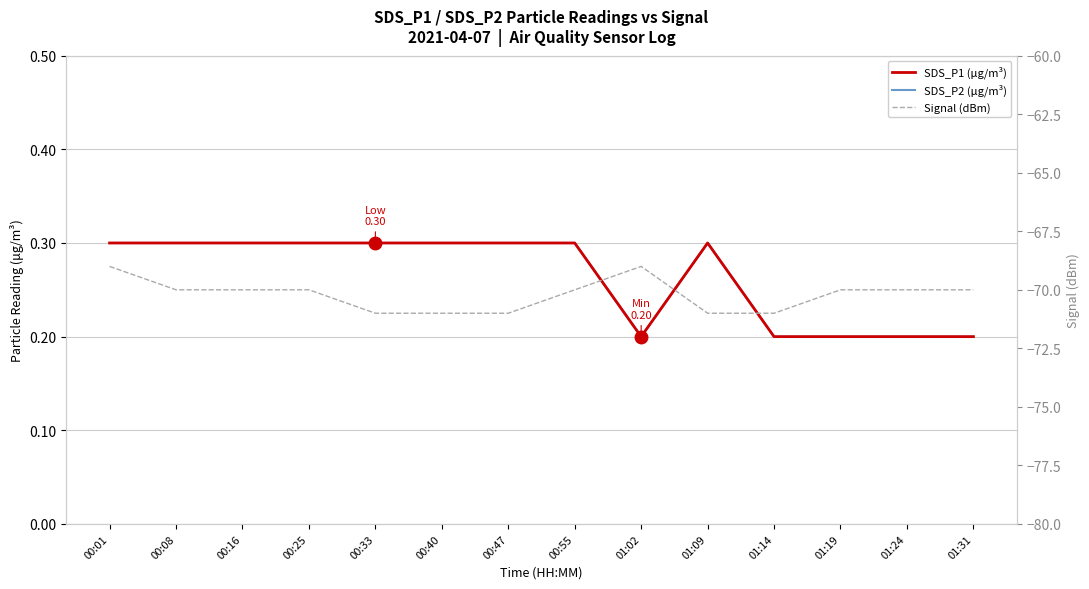

What is the maximum value shown in the chart?

0.3